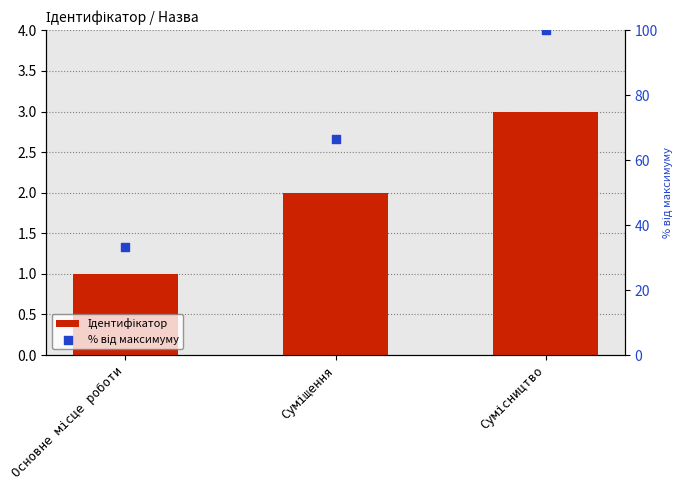

Which series reaches the maximum Y coordinate?

% від максимуму